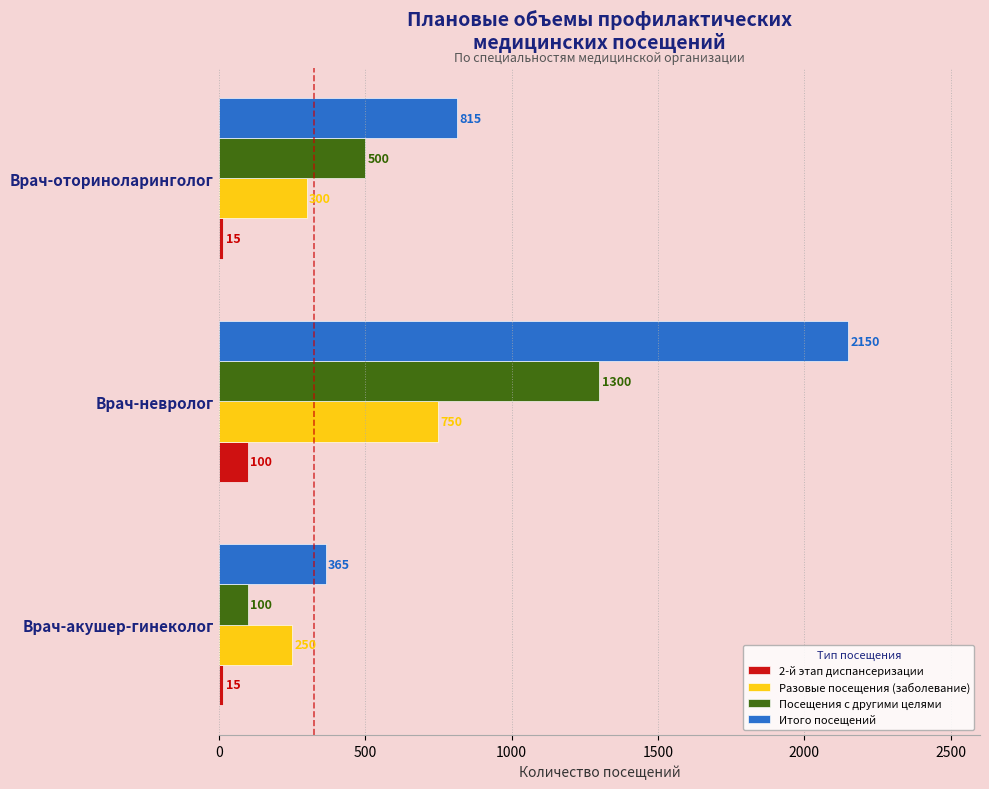

How many data points in Посещения с другими целями are less than 500?

1